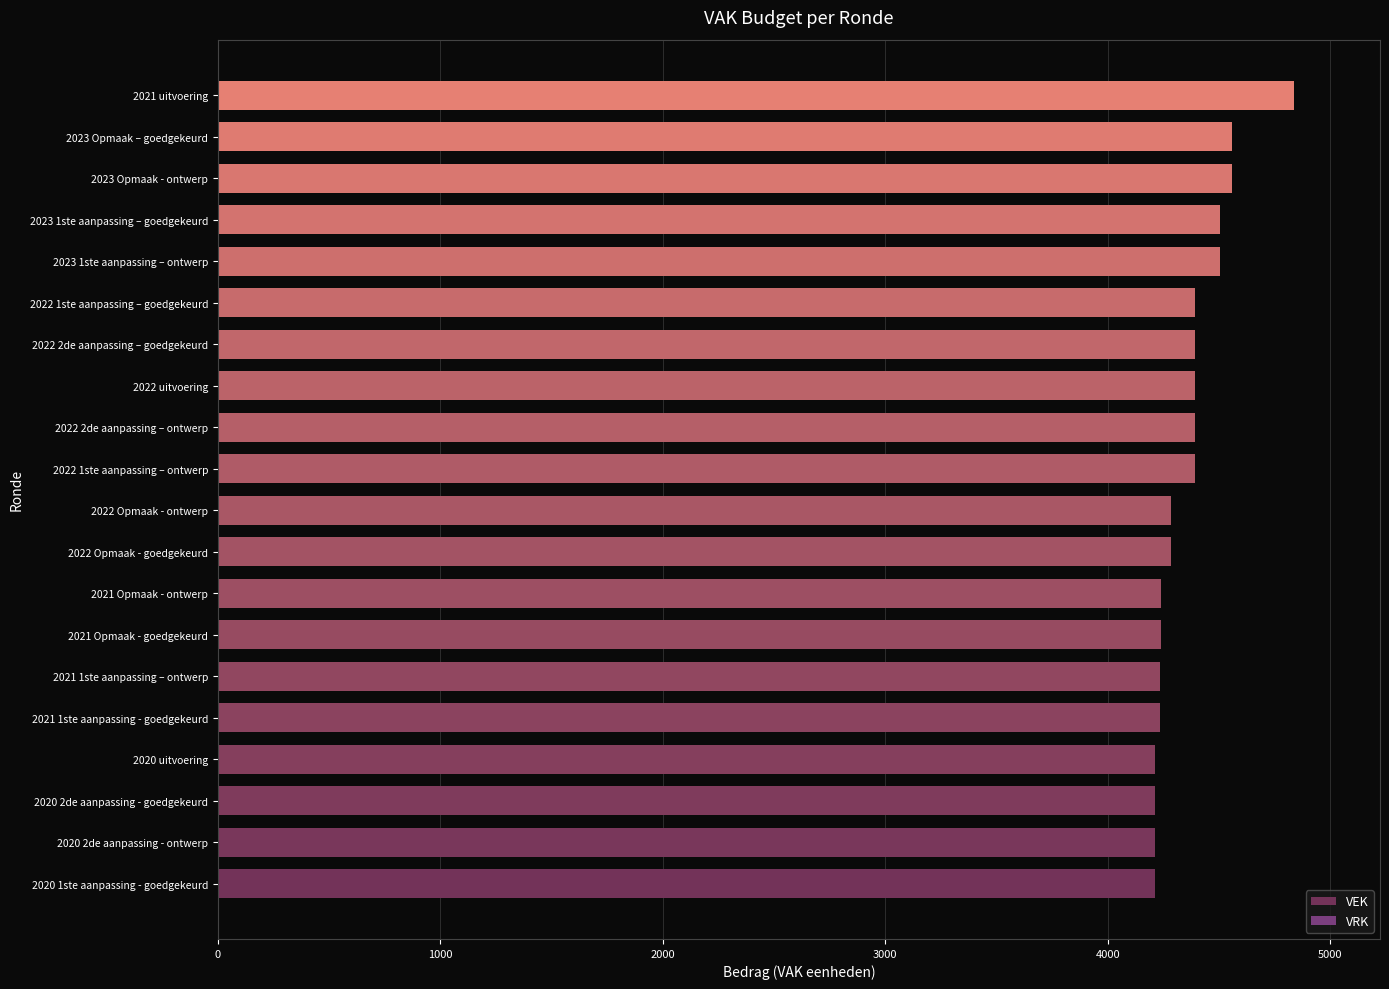

What is the ratio of the value at 2022 Opmaak - goedgekeurd to the value at 2020 2de aanpassing - ontwerp?

1.0